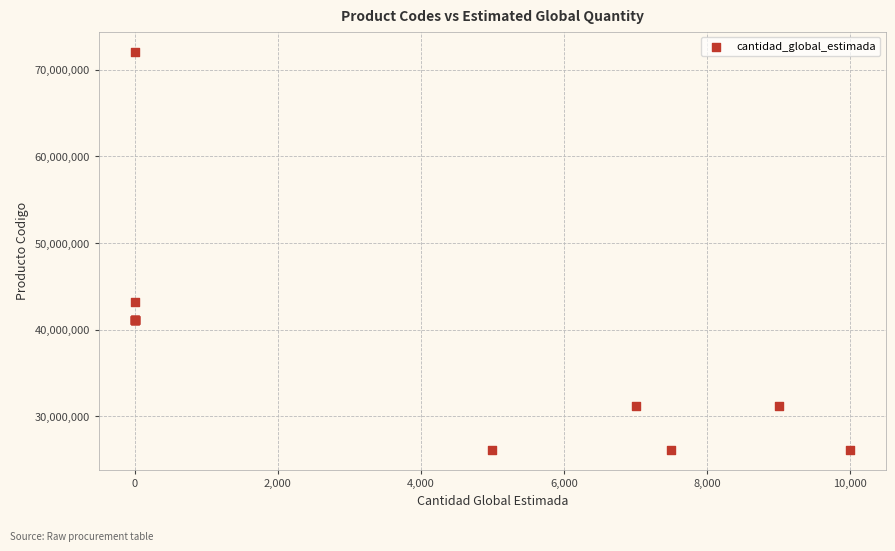

What Y value in the scatter plot is closest to 49106868?

43221803